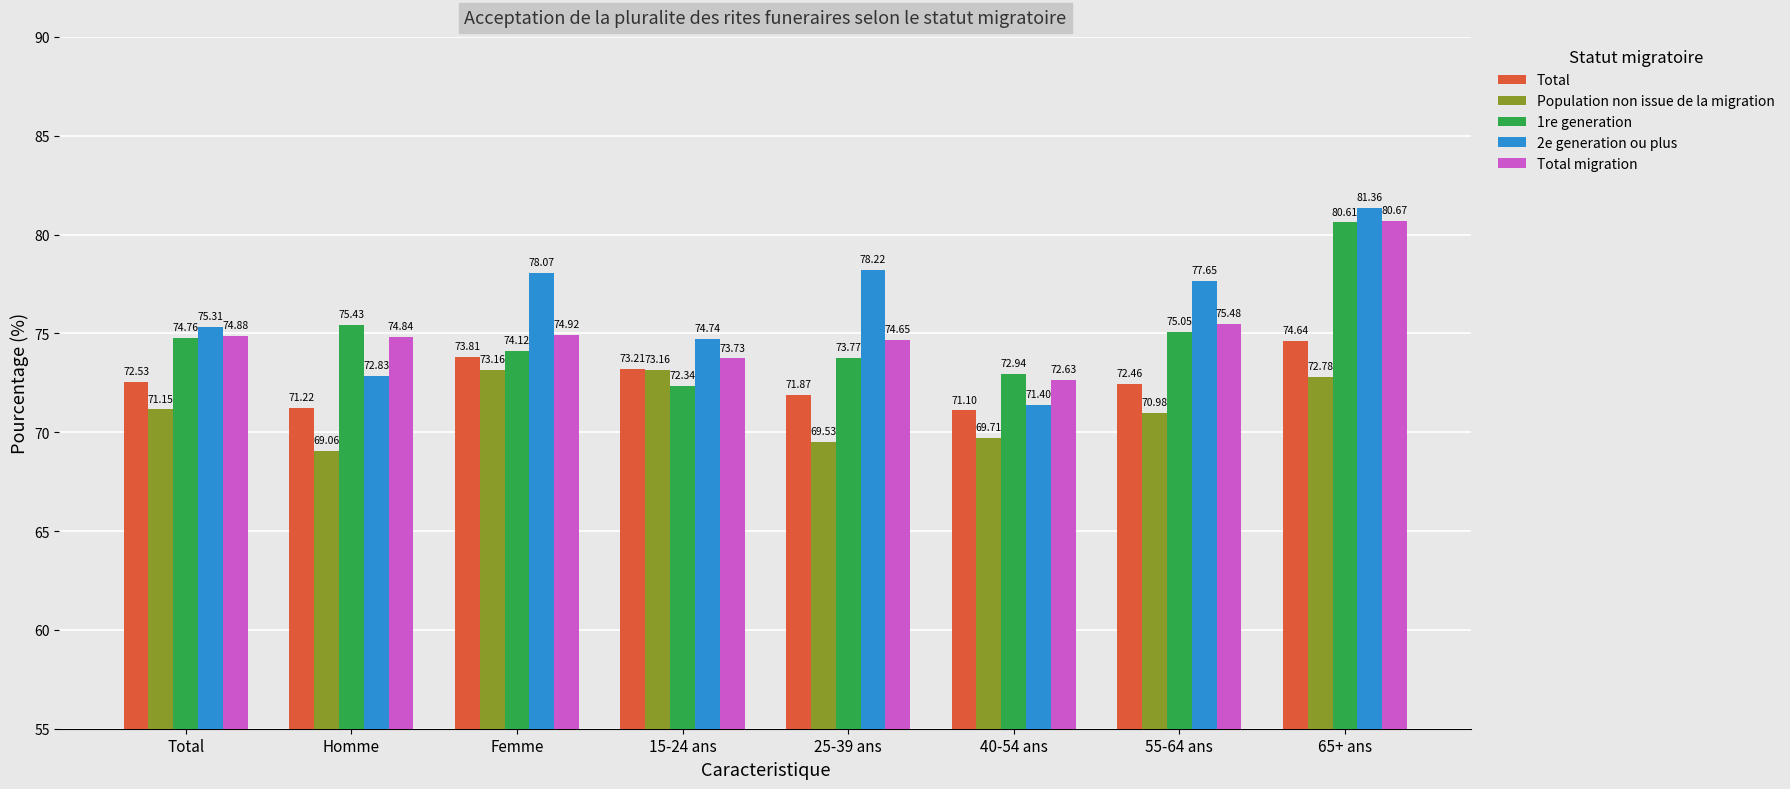

How many bars are there in total?

40